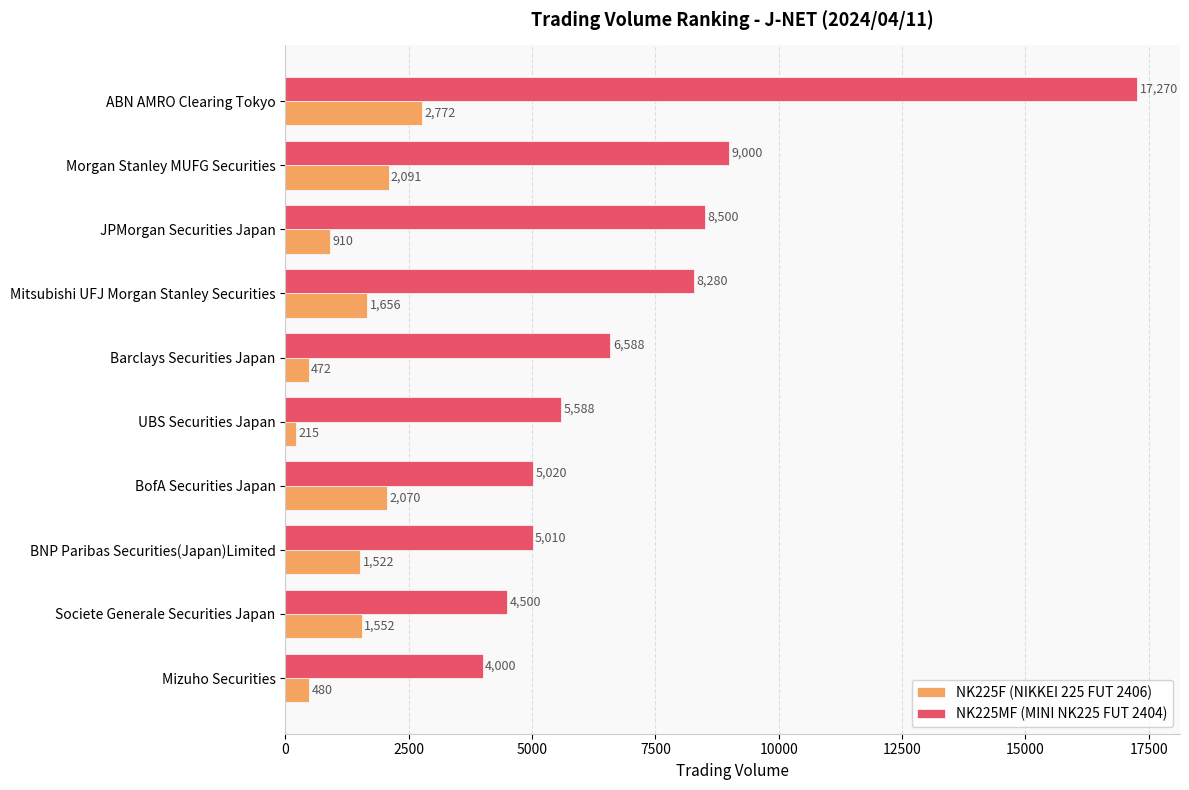

What is the difference between the NK225MF (MINI NK225 FUT 2404) values at Morgan Stanley MUFG Securities and Mitsubishi UFJ Morgan Stanley Securities?

720